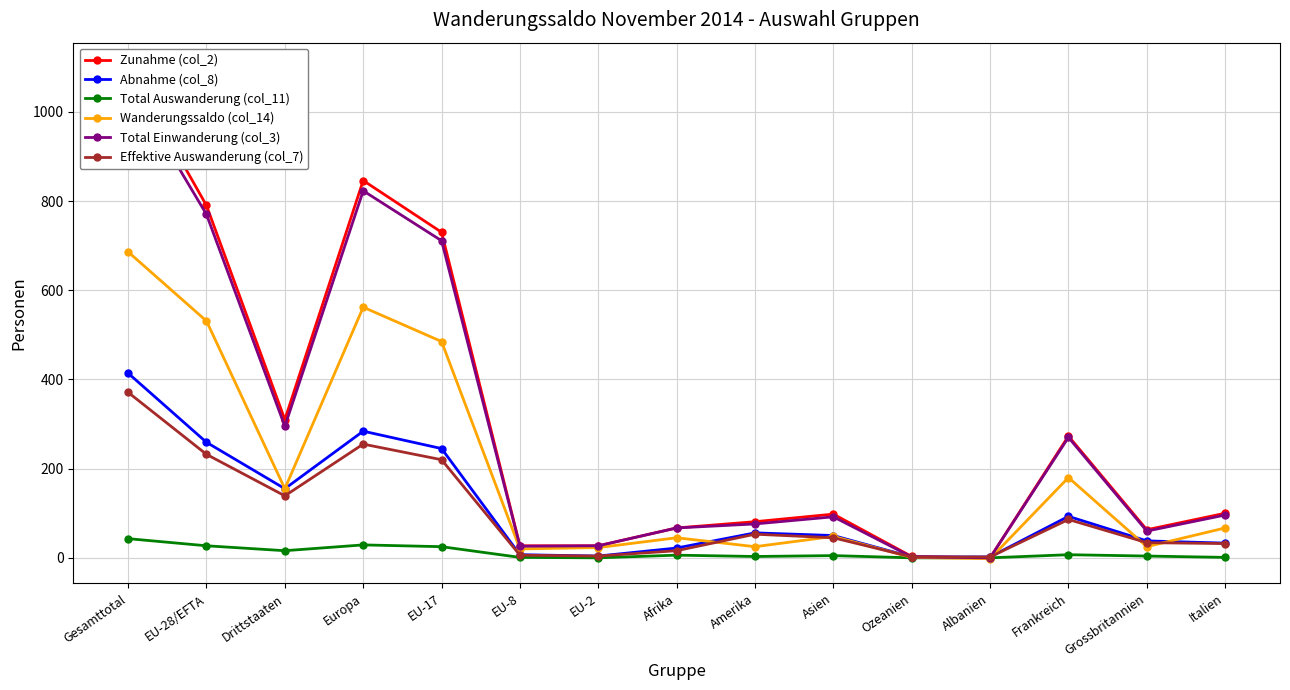

At which category is the sum across all series the highest?

Gesamttotal